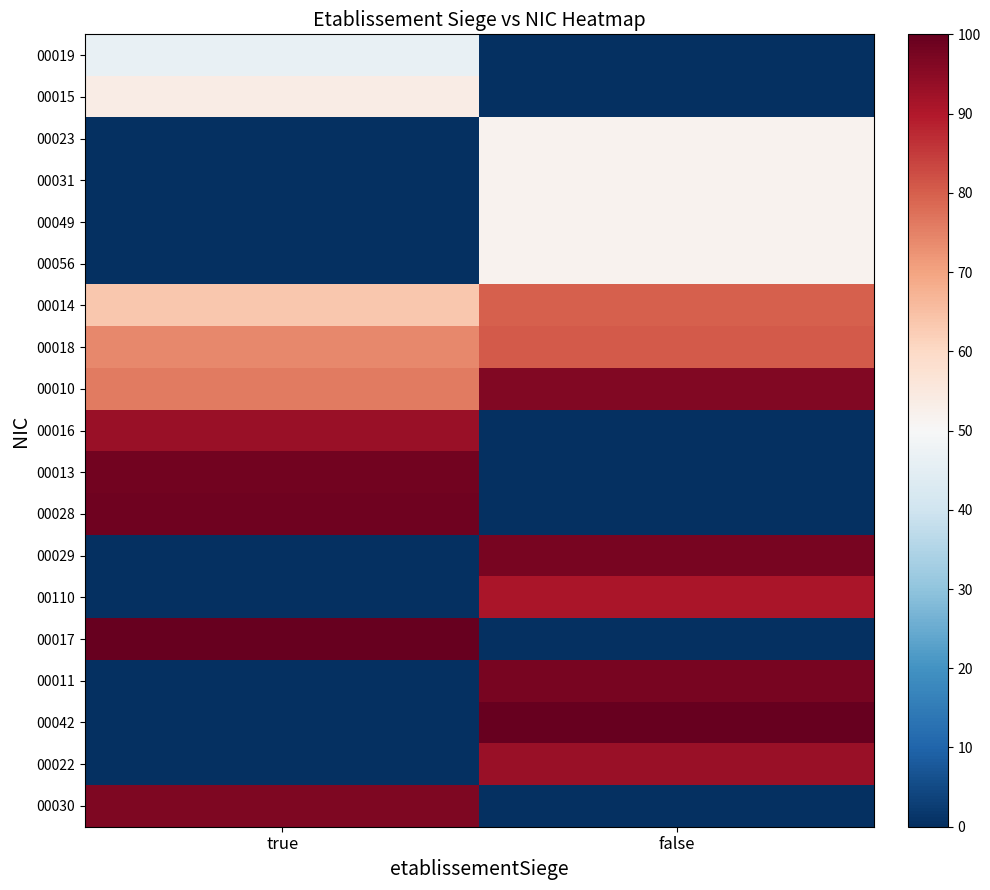

Reading left to right, what are all the values shown in this chart?

00019: true=46.2	false=0.0
00015: true=53.6	false=0.0
00023: true=0.0	false=51.7
00031: true=0.0	false=51.7
00049: true=0.0	false=51.7
00056: true=0.0	false=51.7
00014: true=63.4	false=79.8
00018: true=74.1	false=80.7
00010: true=75.8	false=96.2
00016: true=93.3	false=0.0
00013: true=98.4	false=0.0
00028: true=98.5	false=0.0
00029: true=0.0	false=97.4
00110: true=0.0	false=90.9
00017: true=100.0	false=0.0
00011: true=0.0	false=97.4
00042: true=0.0	false=100.0
00022: true=0.0	false=93.3
00030: true=96.5	false=0.0